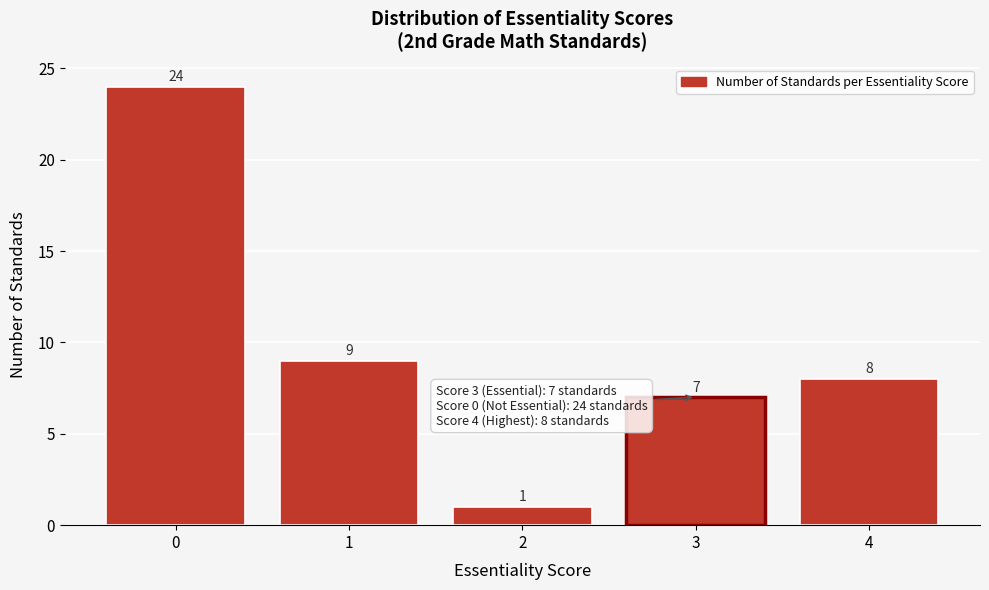

Reading right to left, extract all data points from this chart.

8	7	1	9	24